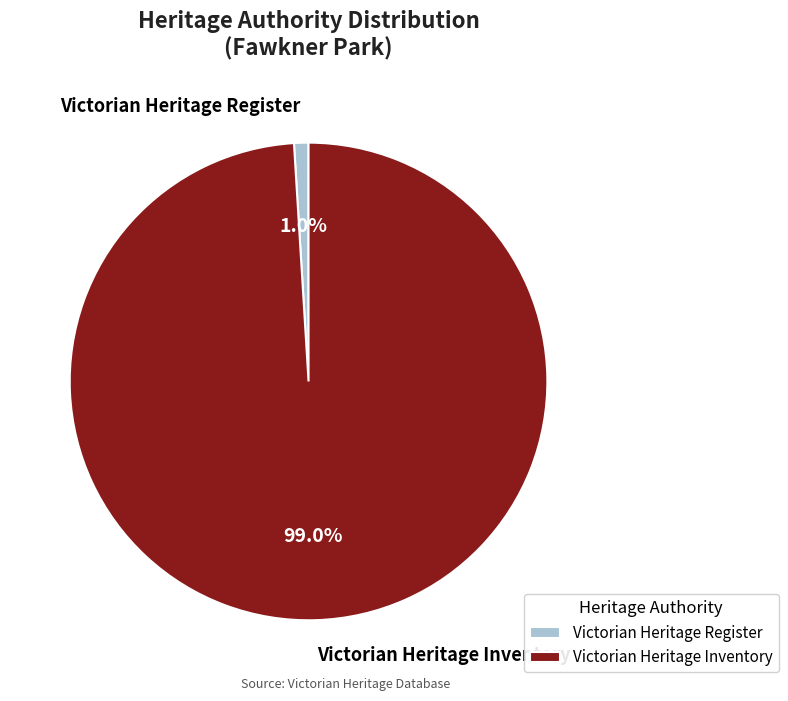

Is the sum of Victorian Heritage Register and Victorian Heritage Inventory greater than half?

Yes